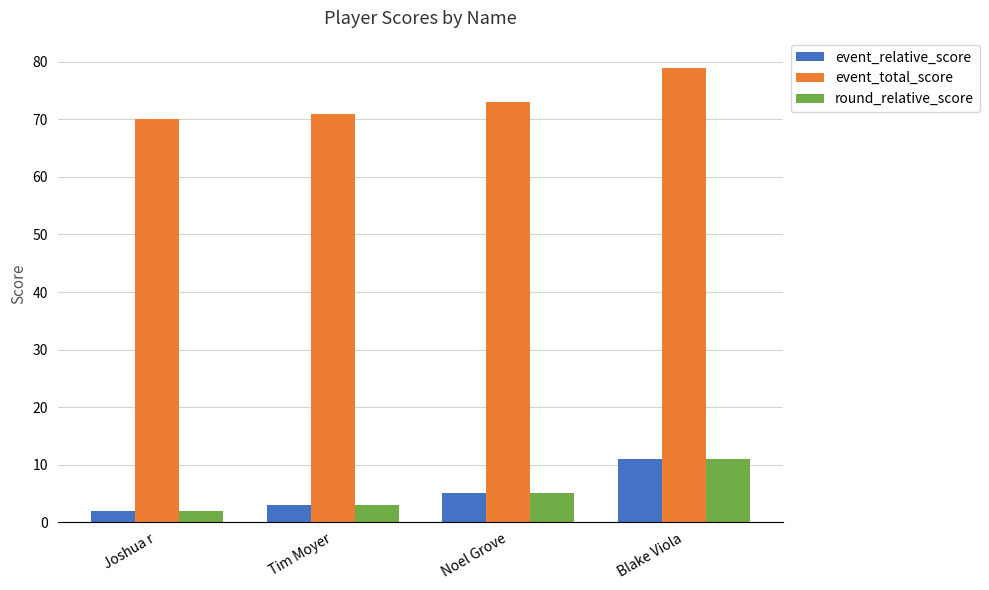

What are all the series names shown in the legend?

event_relative_score, event_total_score, round_relative_score